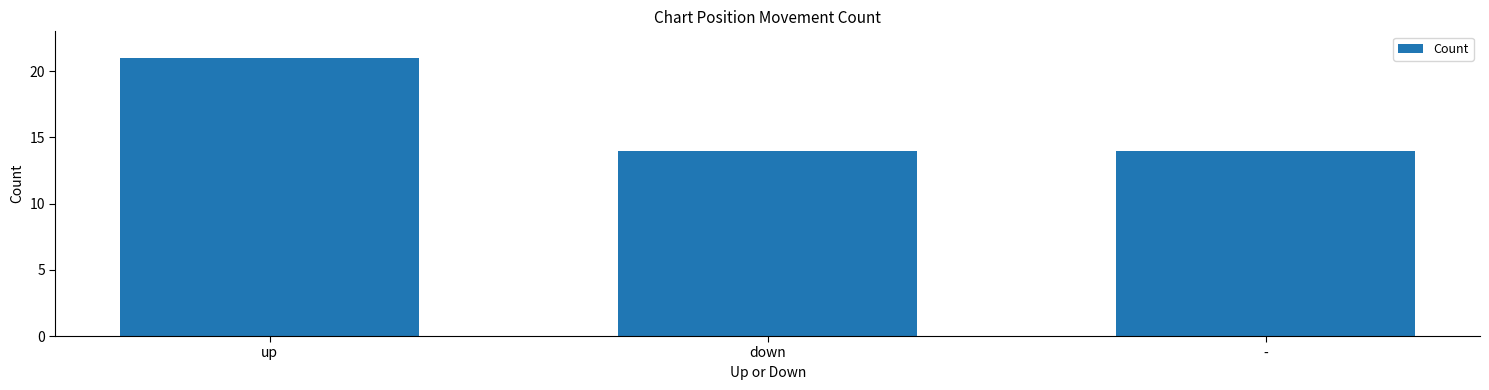

What is the sum of the values at down and up?

35